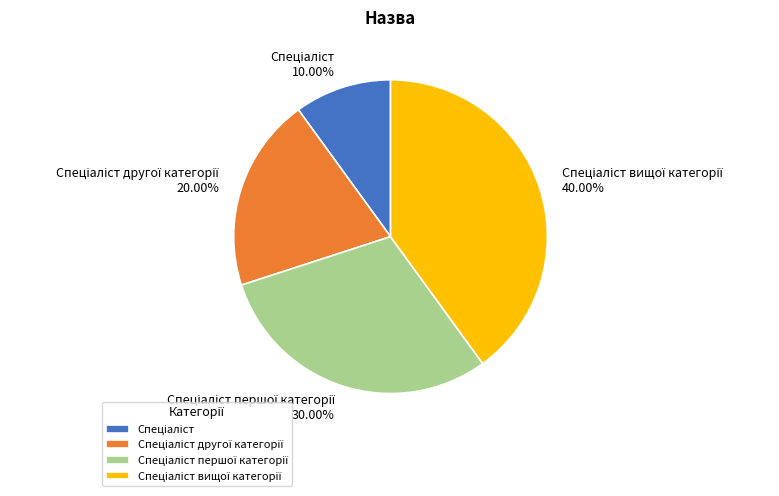

How many segments does this pie chart have?

4